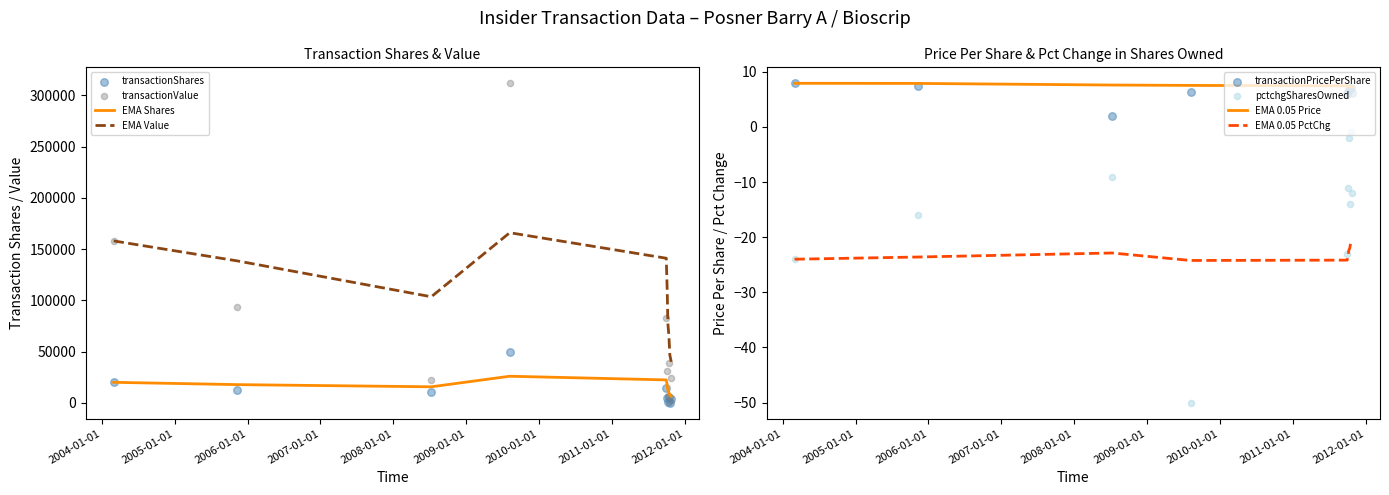

At how many categories does at least one series exceed 223421?

1